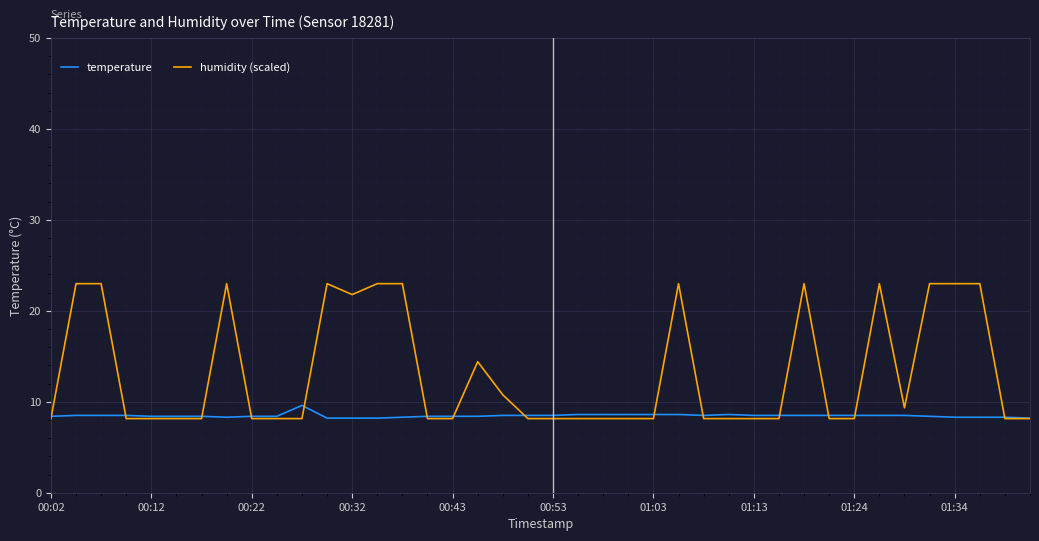

Which series has the widest spread of values?

humidity (scaled)